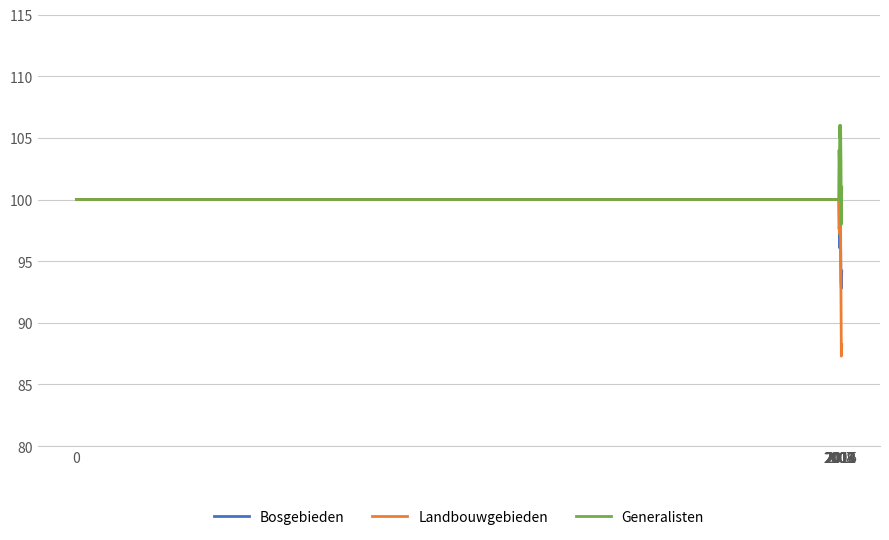

In Generalisten, how many points are higher than both neighbors (excluding endpoints)?

3